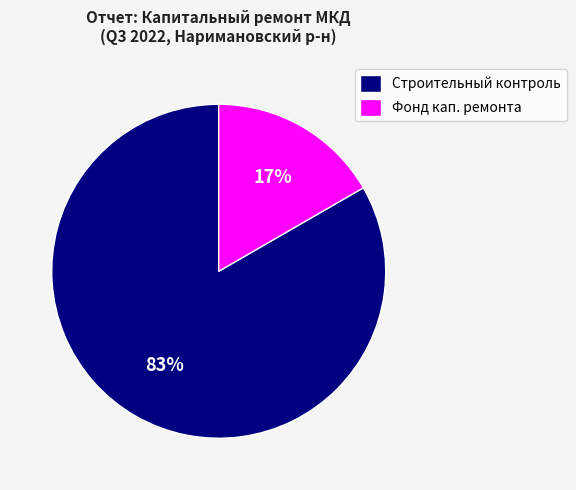

What is the largest slice in the pie chart?

Строительный контроль